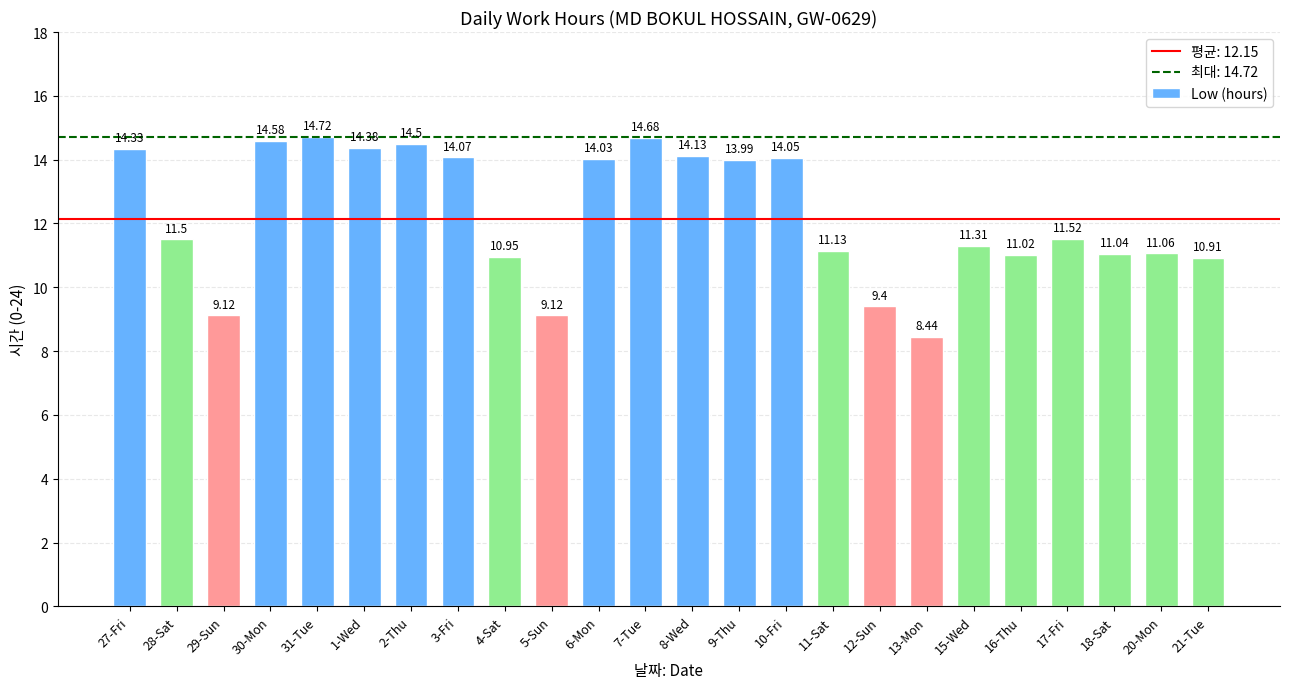

What is the ratio of the value at 10-Fri to the value at 17-Fri?

1.2